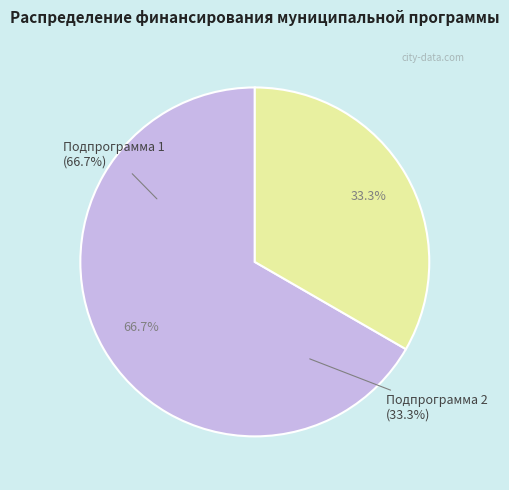

What percentage is NOT represented by Подпрограмма 2 Эффективное управление?

66.7%